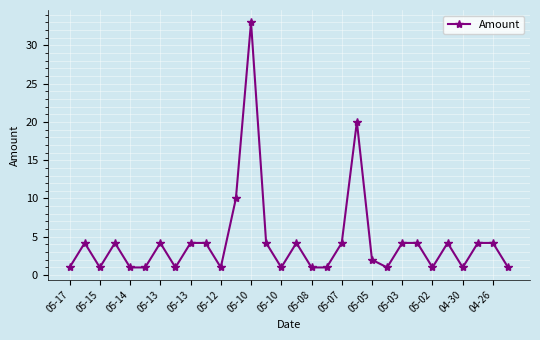

True or false: the data has more than 2 interior local peaks.

True